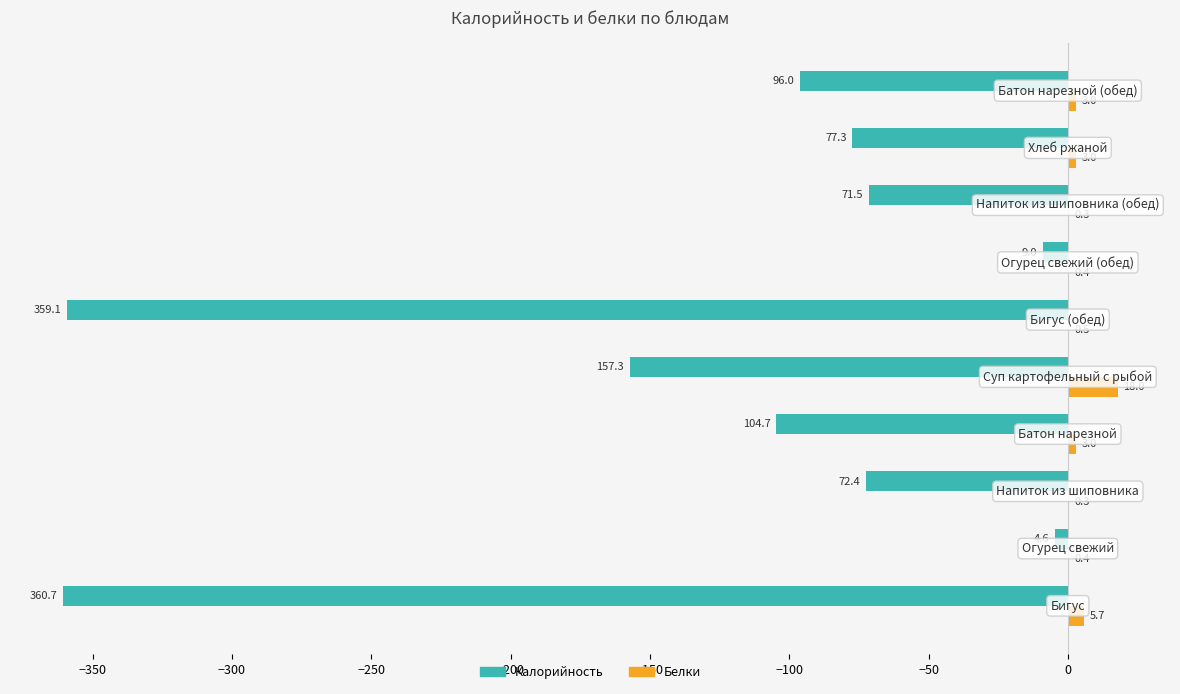

What is the greatest value displayed?

18.0